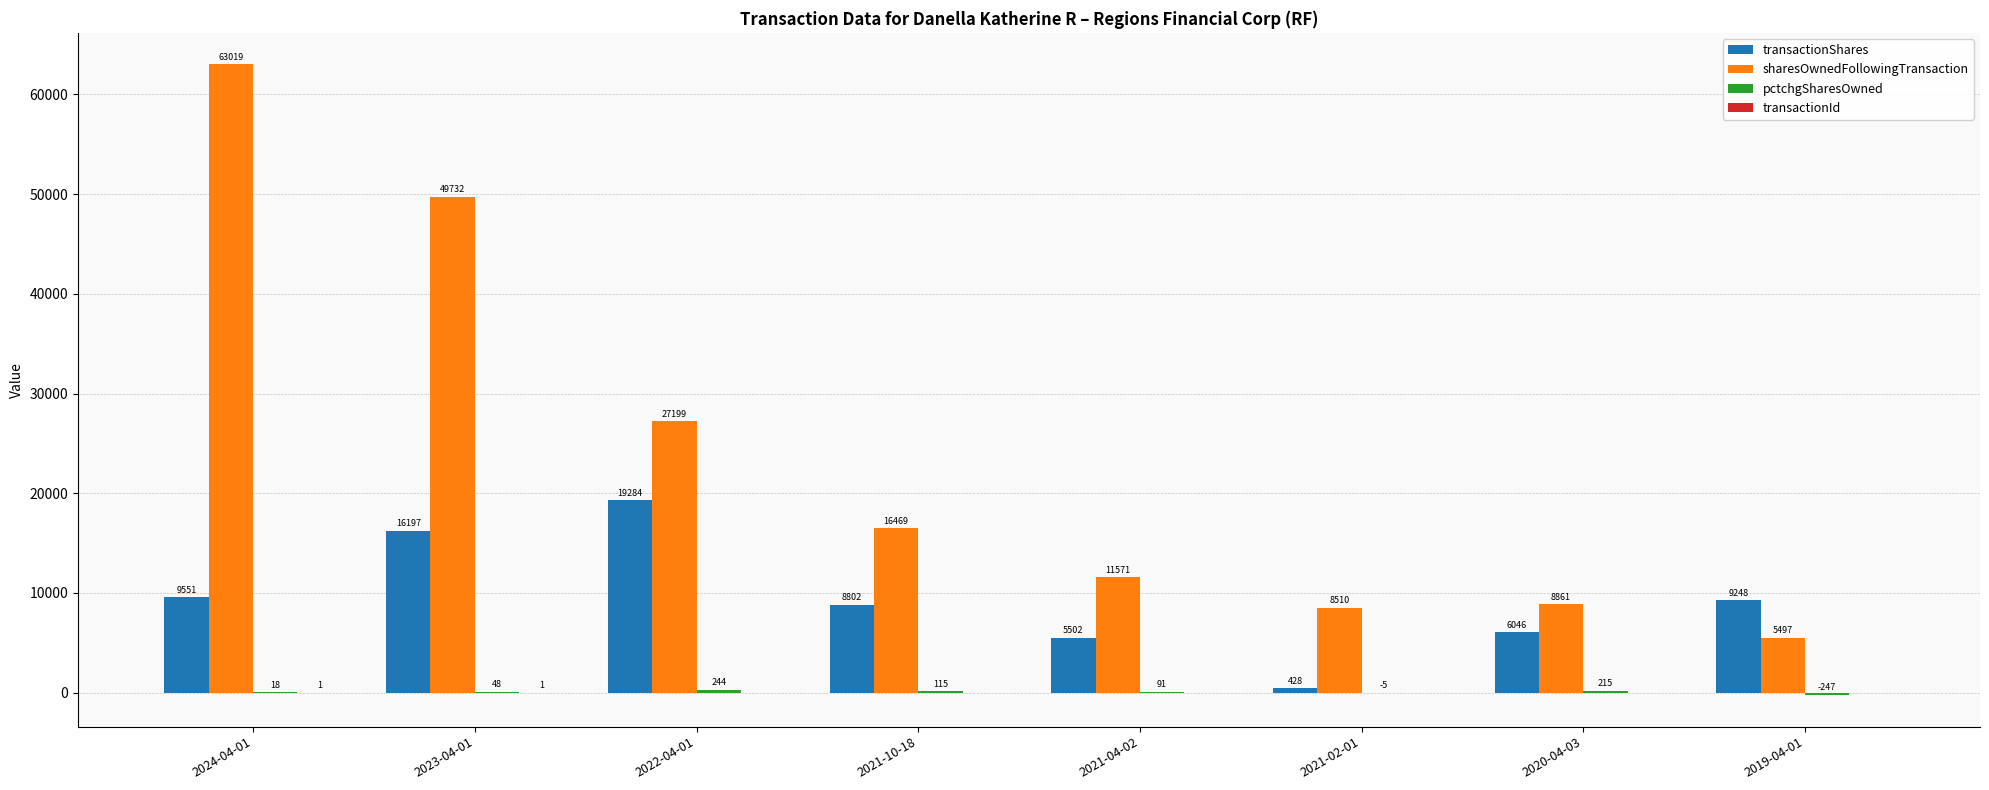

The sharesOwnedFollowingTransaction series shows 5497 at 2019-04-01. True or false?

True